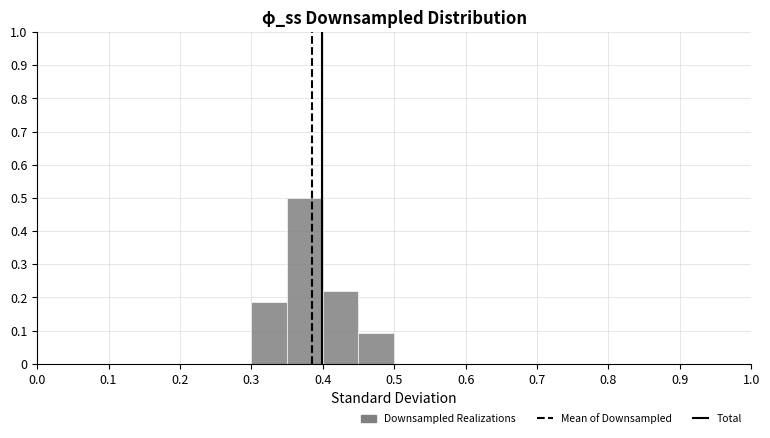

How tall is the bar that spans 0.35 to 0.40 on the x-axis? The values are not printed on the chart, so give them approximately, as read against the axis.

0.50